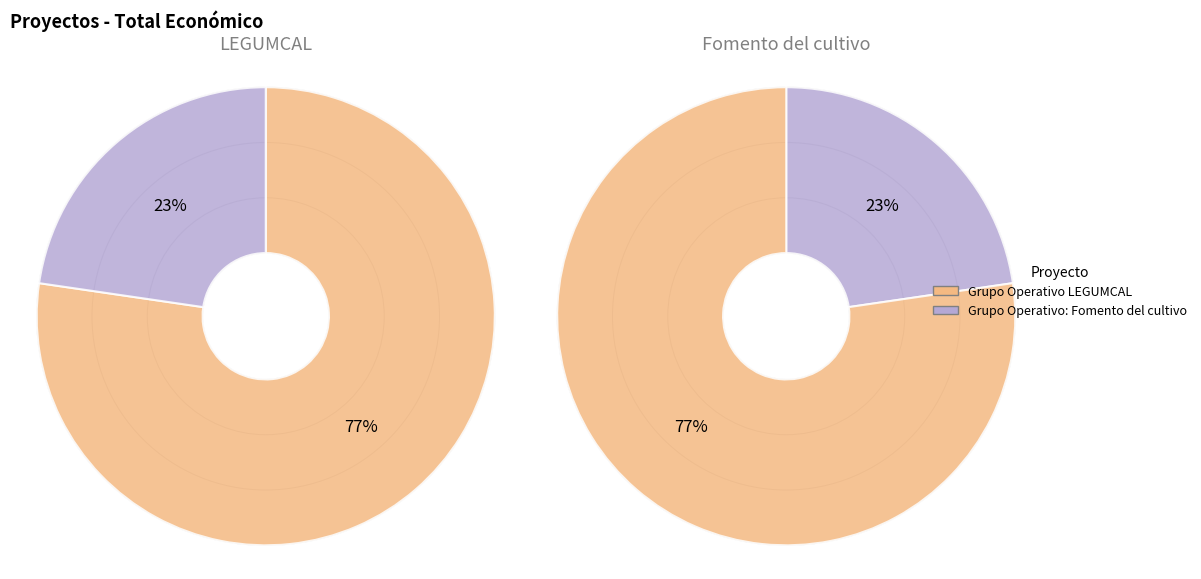

Count the number of slices in the pie.

2